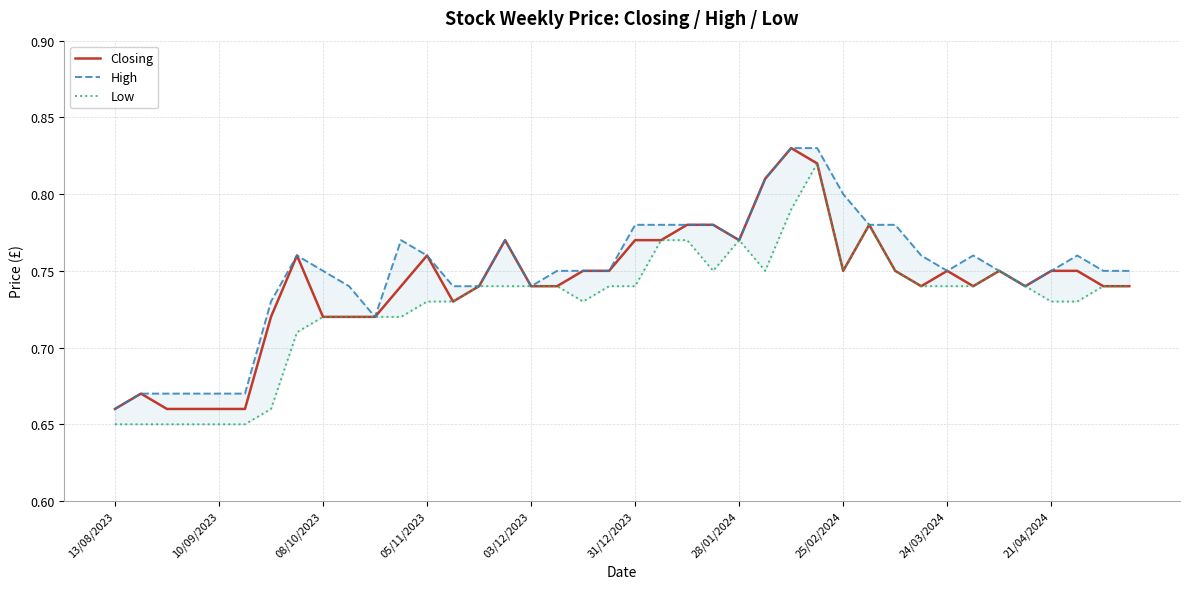

True or false: High has more than 2 points higher than both neighbors.

True